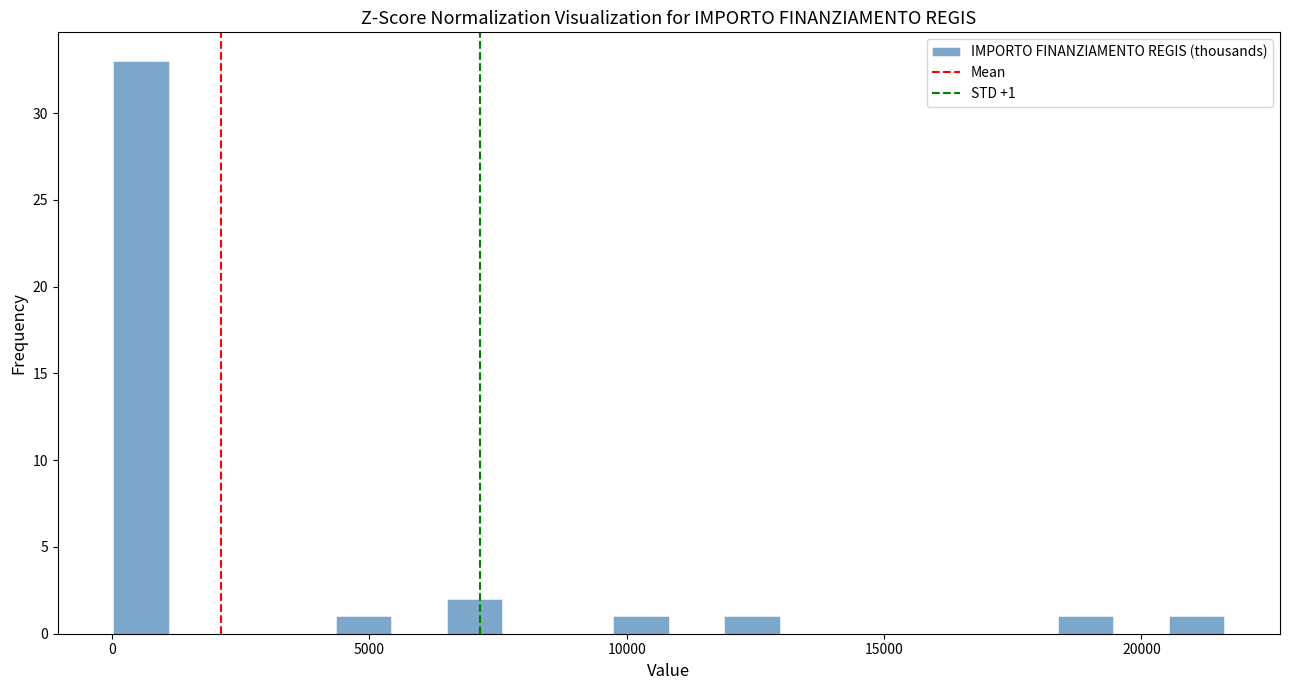

Read against the x-axis, roughly where is the centre of the tallest bar?

500